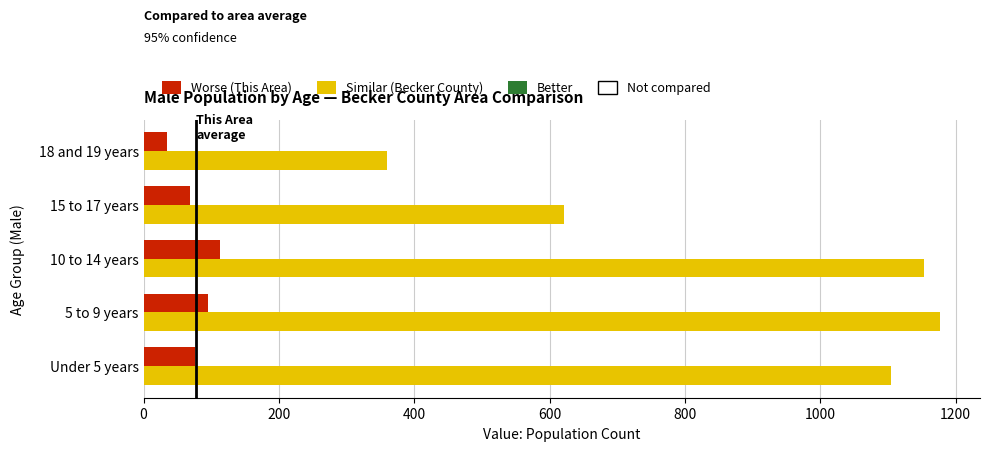

How many data points does each series have?

5